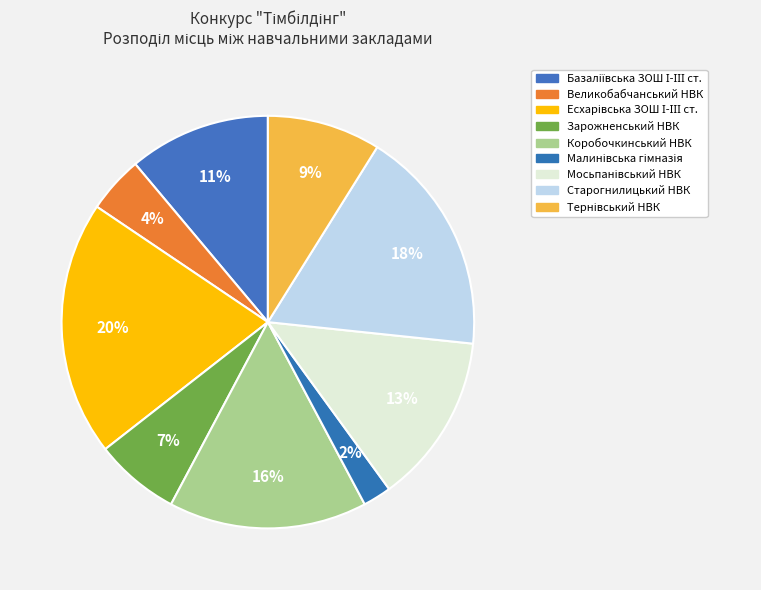

Does Тернівський НВК account for over 50% of the chart?

No